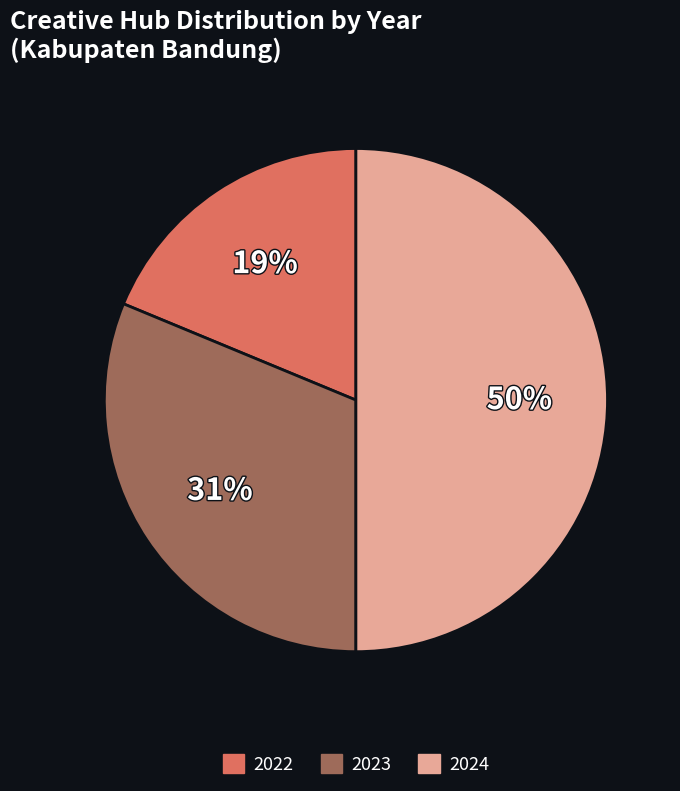

To the nearest percent, what is the average slice percentage?

33%